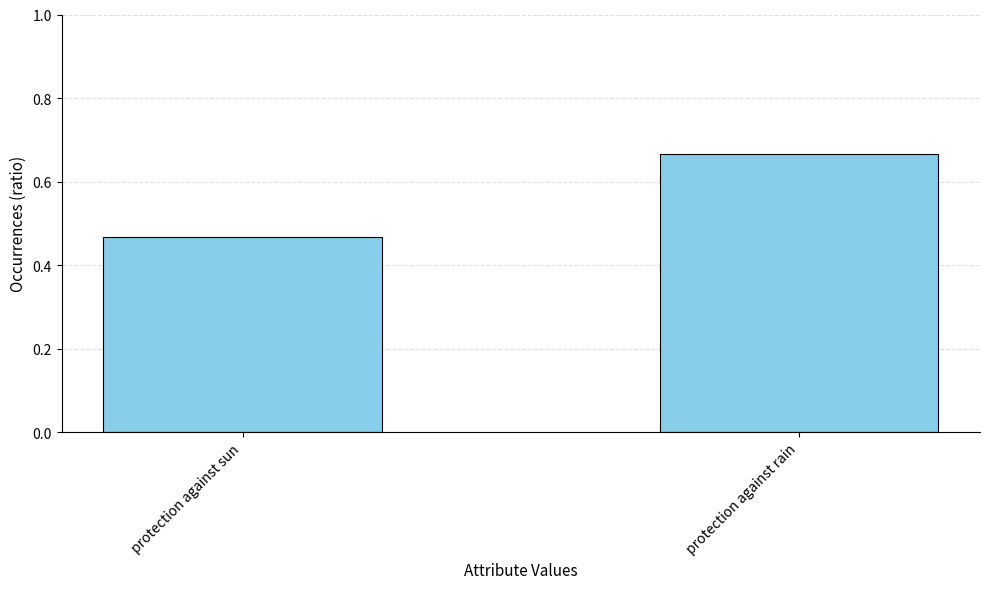

Between protection against sun and protection against rain, which is larger?

protection against rain